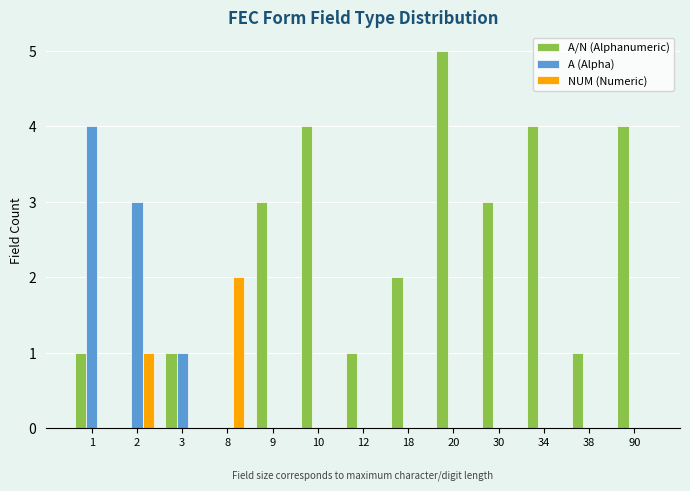

How many categories are shown in the chart?

13